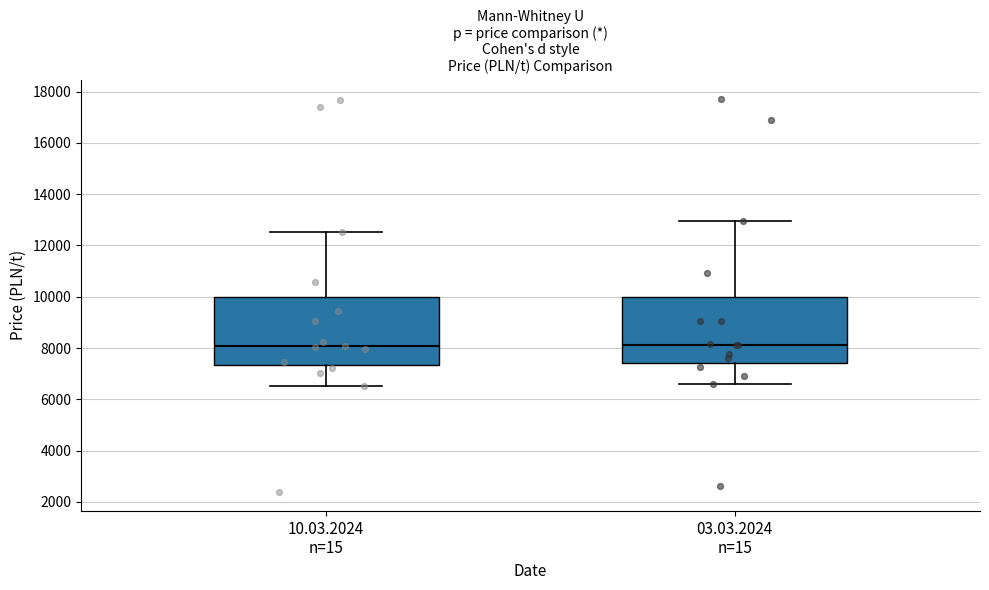

Reading left to right, transcribe this box plot: for each box, give where its median line is, the range the box spans, and where its two whiskers end, as read against the y-axis. The values are not printed on the chart, so give them approximately, as read against the axis.

10.03.2024 n=15: median 8000, box 7400 to 10000, whiskers 6600 to 12600
03.03.2024 n=15: median 8200, box 7400 to 10000, whiskers 6600 to 13000